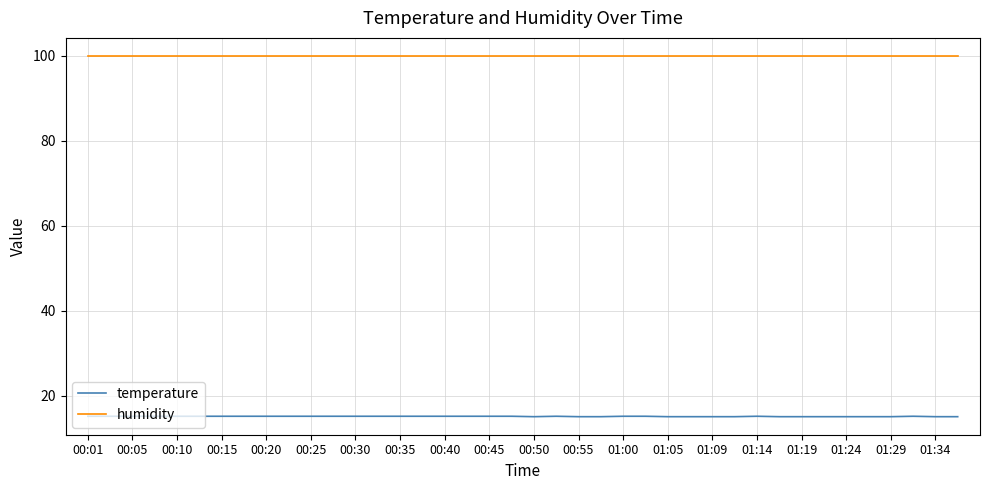

True or false: humidity and temperature intersect in this chart.

False